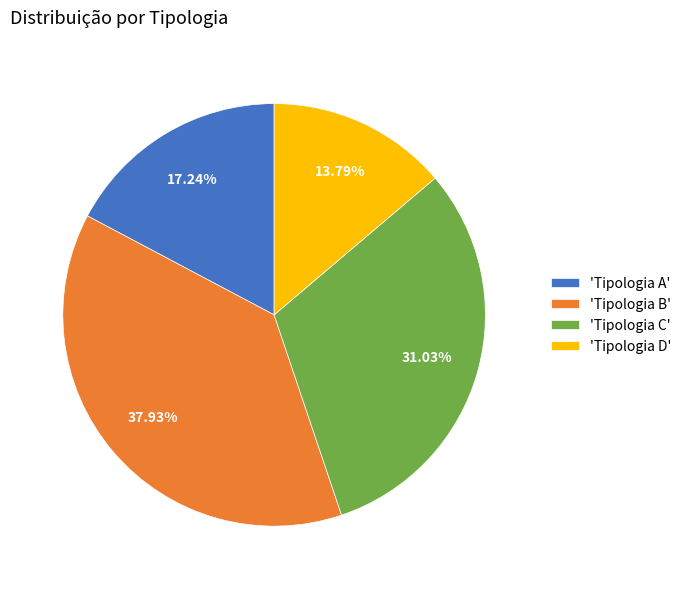

Combined, do 'Tipologia A' and 'Tipologia D' account for over 50%?

No